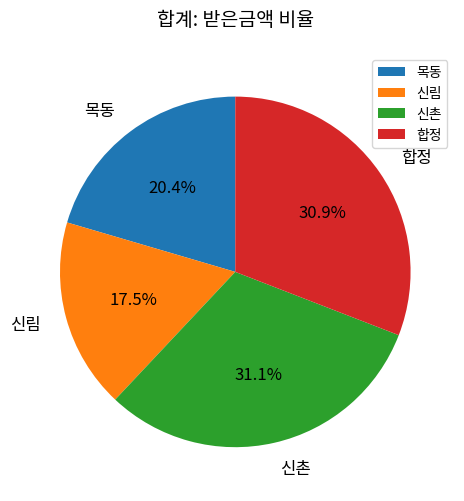

What percentage is NOT represented by 신림?

82.5%